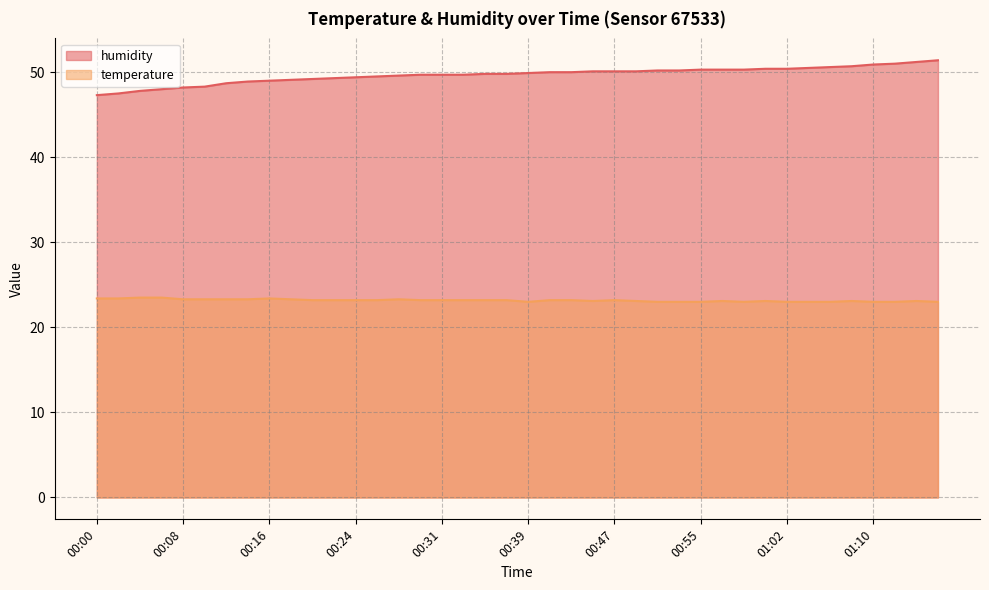

True or false: temperature has more than 2 points higher than both neighbors.

True